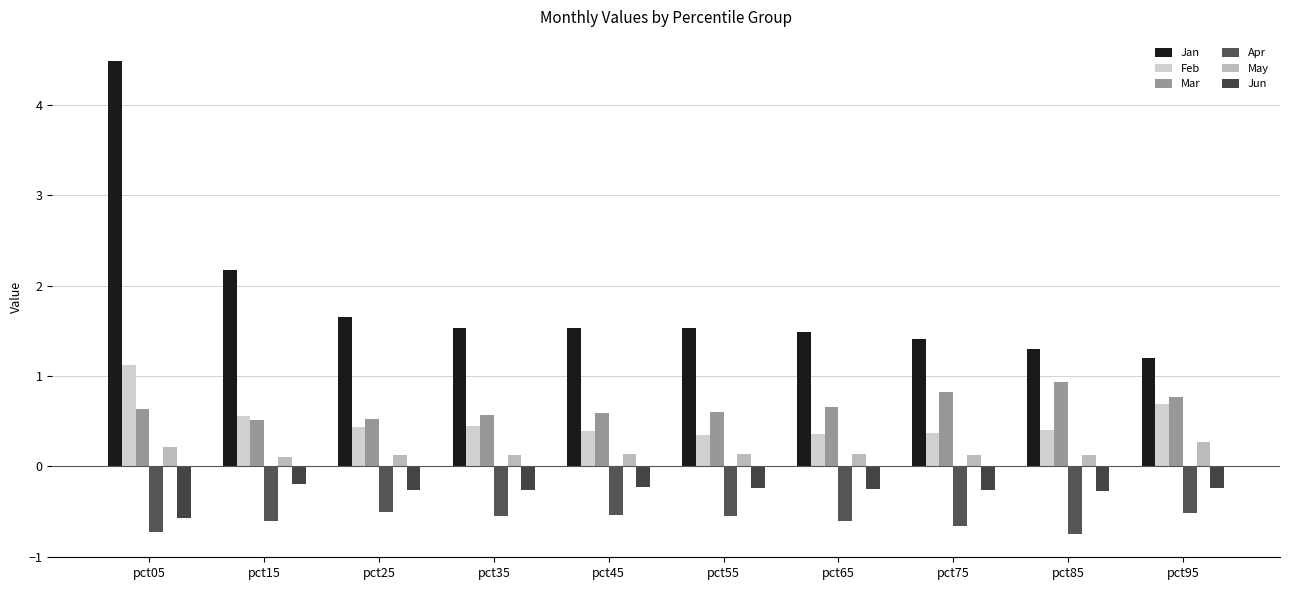

Reading right to left, list all the values displayed in this chart.

Jan: pct95=1.2	pct85=1.3	pct75=1.4	pct65=1.5	pct55=1.5	pct45=1.5	pct35=1.5	pct25=1.6	pct15=2.2	pct05=4.5
Feb: pct95=0.7	pct85=0.4	pct75=0.4	pct65=0.4	pct55=0.3	pct45=0.4	pct35=0.4	pct25=0.4	pct15=0.6	pct05=1.1
Mar: pct95=0.8	pct85=0.9	pct75=0.8	pct65=0.7	pct55=0.6	pct45=0.6	pct35=0.6	pct25=0.5	pct15=0.5	pct05=0.6
Apr: pct95=-0.5	pct85=-0.7	pct75=-0.7	pct65=-0.6	pct55=-0.5	pct45=-0.5	pct35=-0.5	pct25=-0.5	pct15=-0.6	pct05=-0.7
May: pct95=0.3	pct85=0.1	pct75=0.1	pct65=0.1	pct55=0.1	pct45=0.1	pct35=0.1	pct25=0.1	pct15=0.1	pct05=0.2
Jun: pct95=-0.2	pct85=-0.3	pct75=-0.3	pct65=-0.2	pct55=-0.2	pct45=-0.2	pct35=-0.3	pct25=-0.3	pct15=-0.2	pct05=-0.6